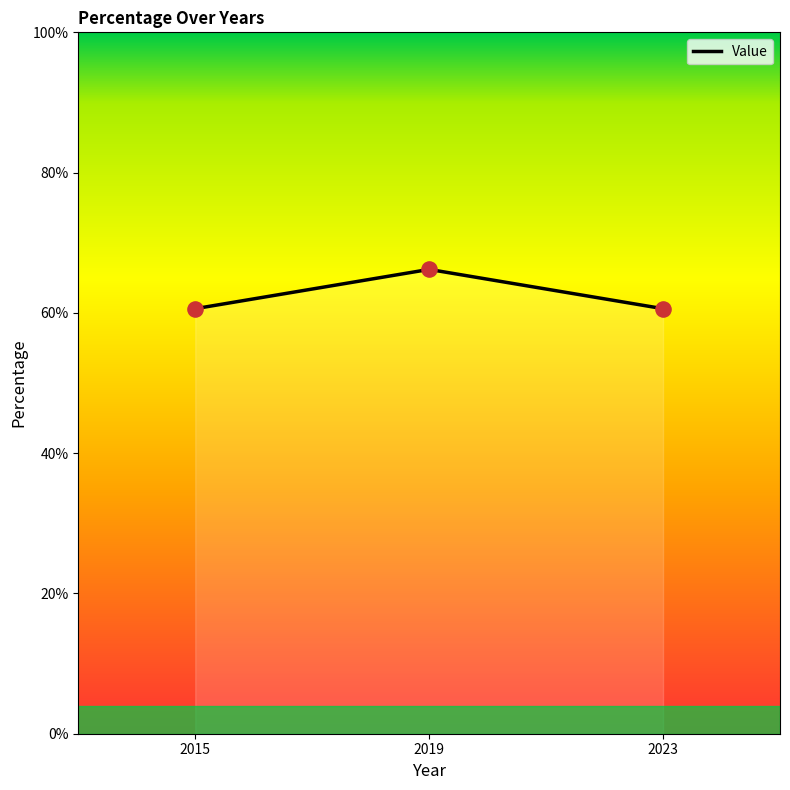

Which has a higher value, 2023 or 2015?

2023